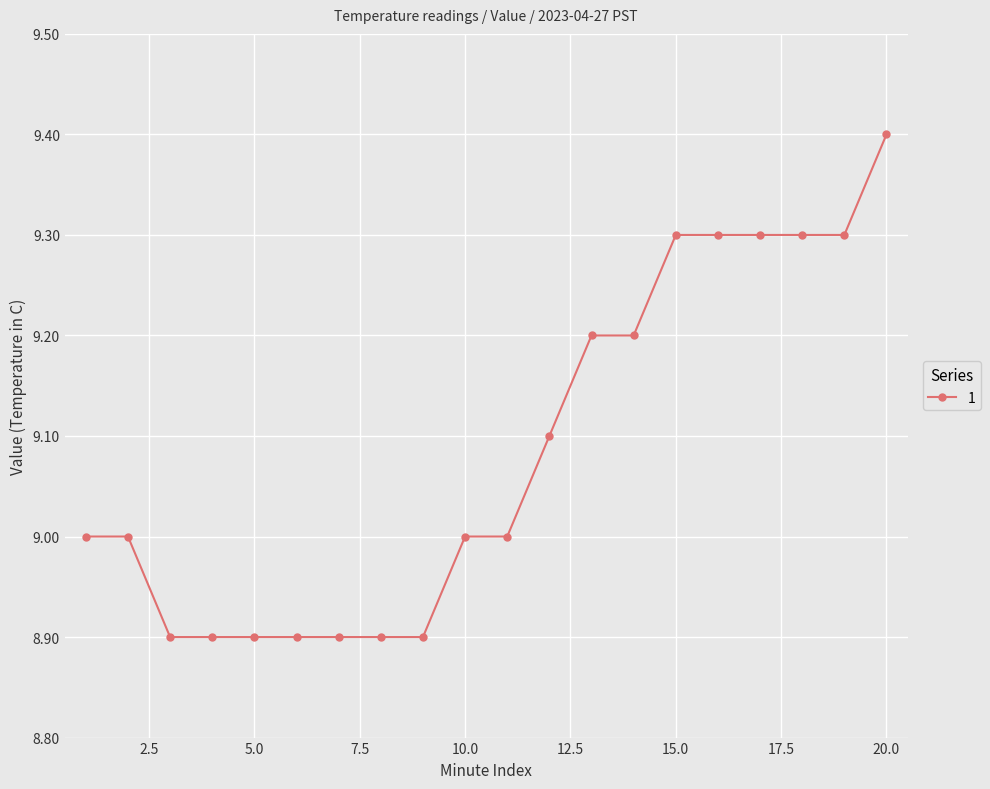

What is the greatest value displayed?

9.4